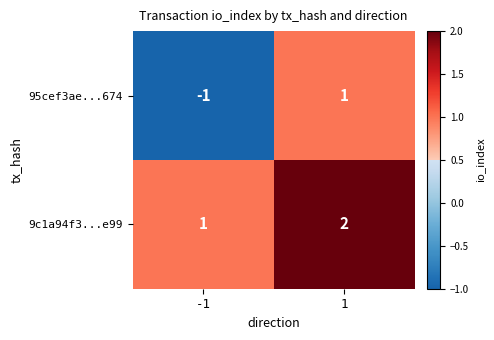

Rank the series at 1 from highest to lowest value.

9c1a94f3...e99, 95cef3ae...674